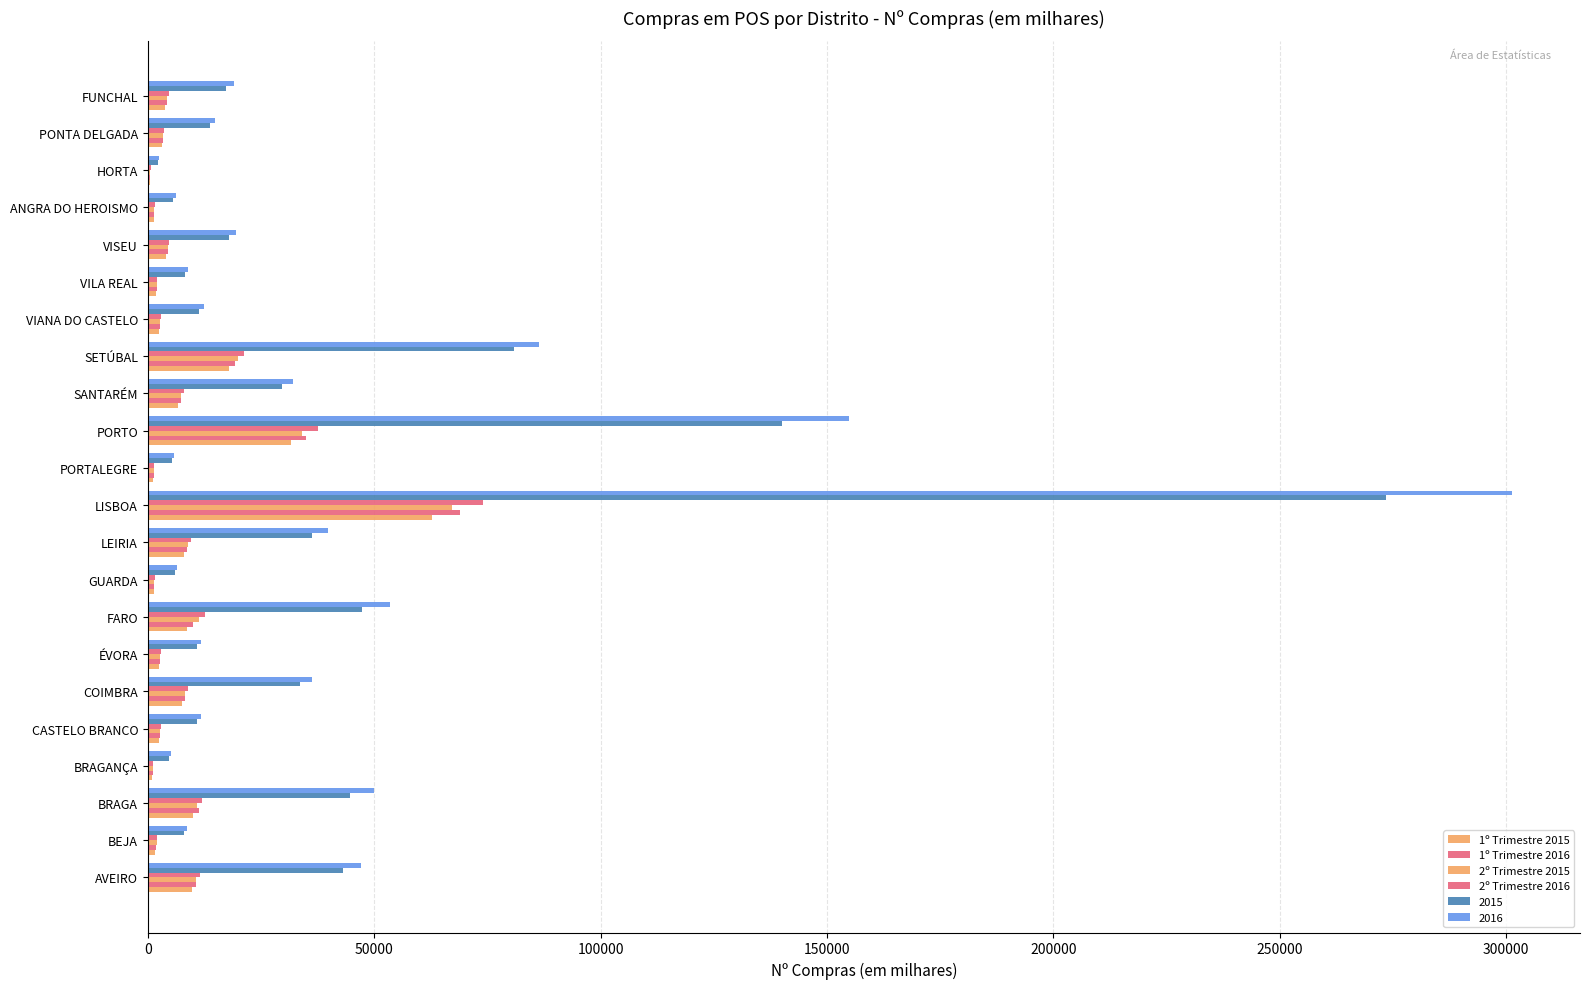

How many categories are shown in the chart?

22